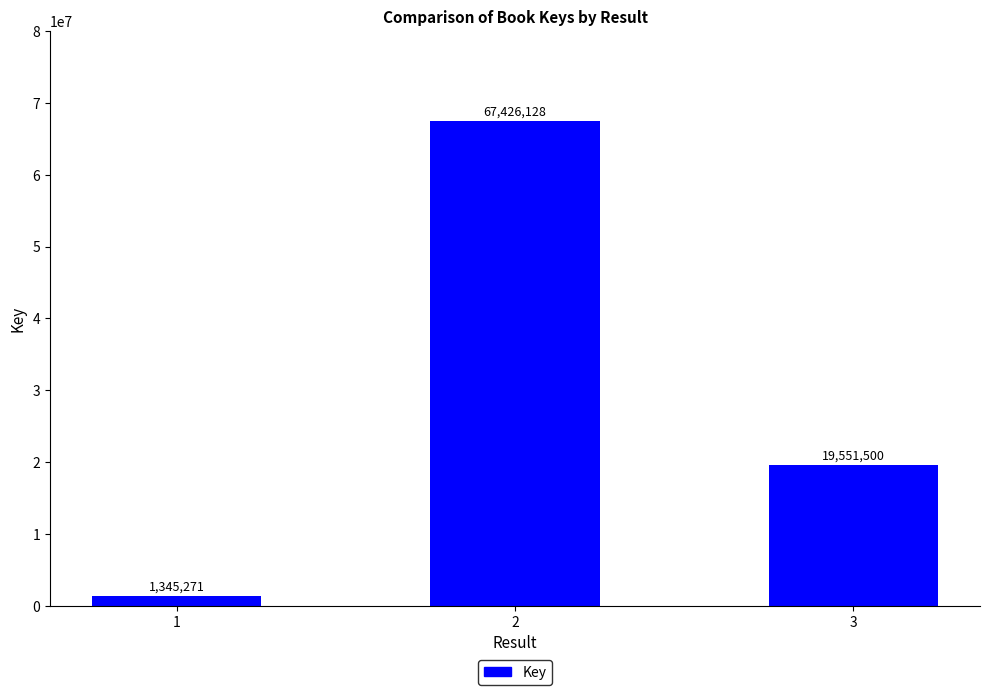

Is it true that the value at 1 is 1345271?

True